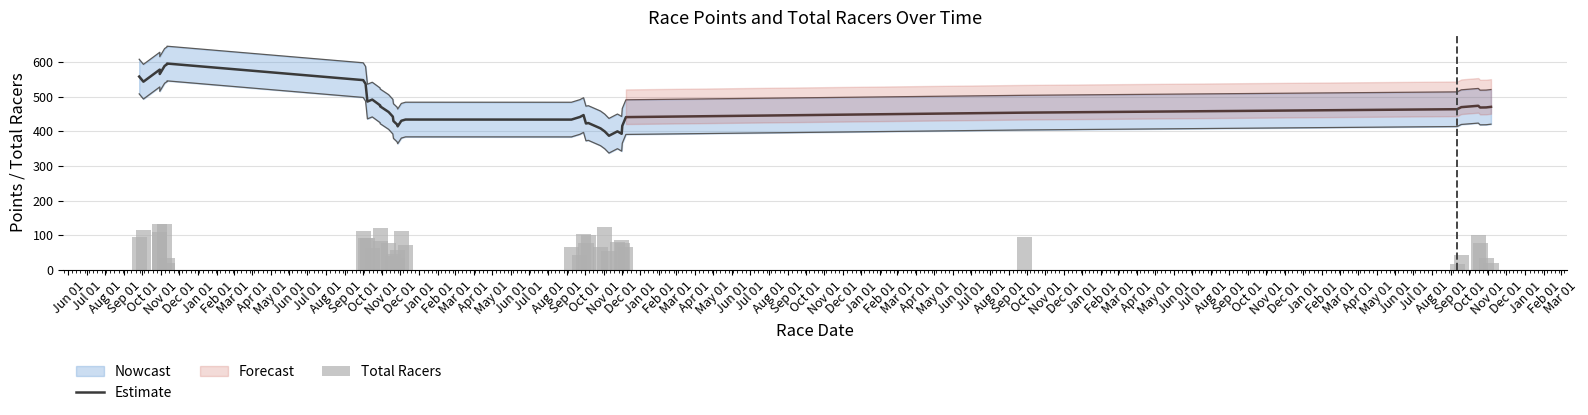

What is the greatest value displayed?

595.3